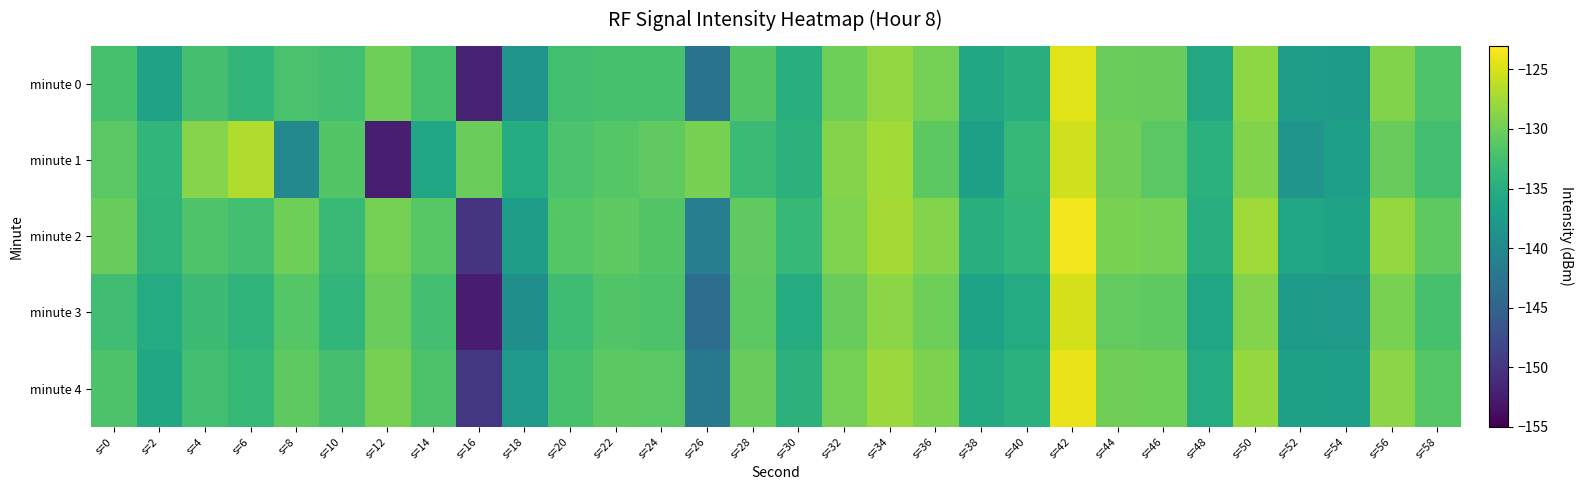

Which series changed the most between s=14 and s=50?

minute 1